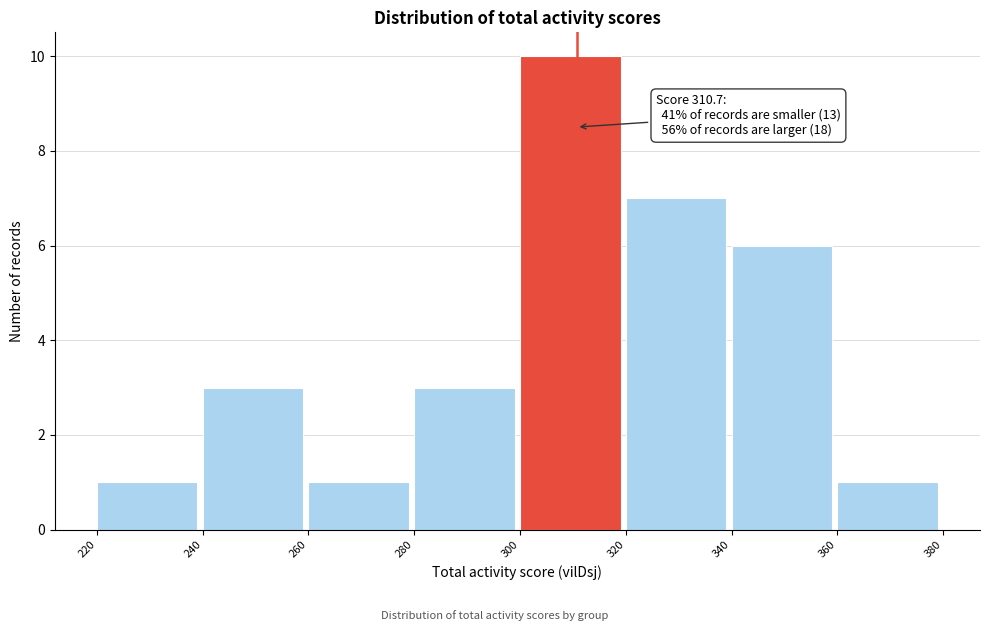

Which range on the x-axis has the tallest bar?

300 to 320